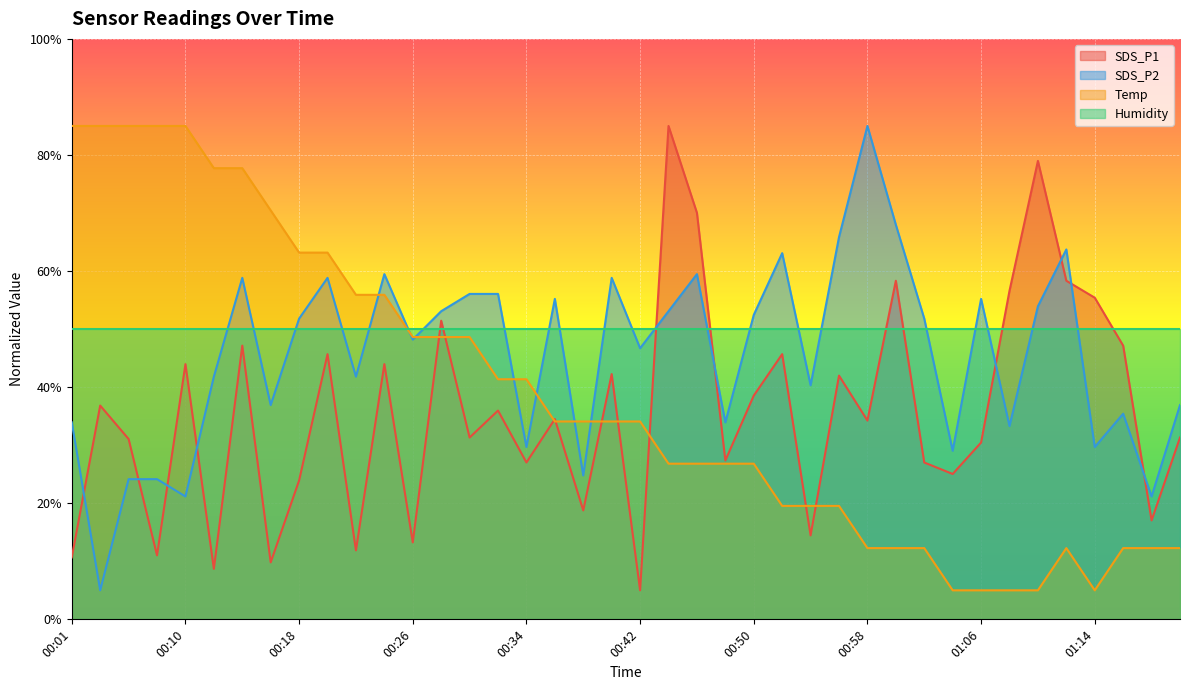

At which label is SDS_P1 closest to 45?

00:20